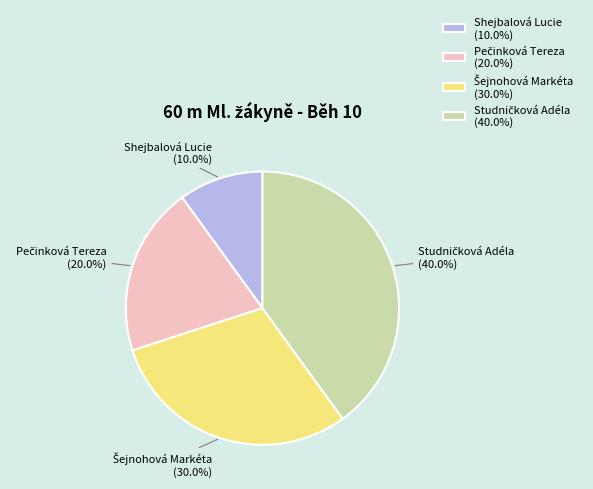

To the nearest percent, what portion does Shejbalová Lucie represent?

10%